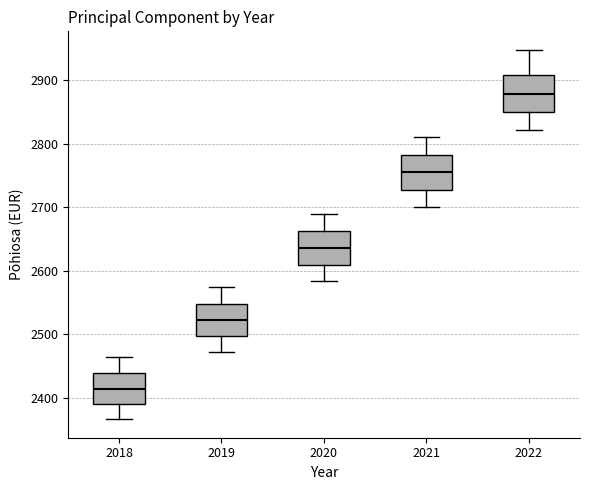

Where does the lower whisker of the box at x = 2018 end on the y-axis? The values are not printed on the chart, so give them approximately, as read against the axis.

2370